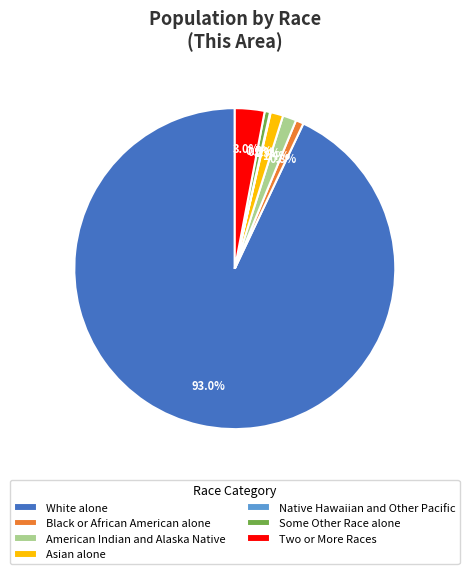

What percentage is the White alone slice, to the nearest percent?

93%